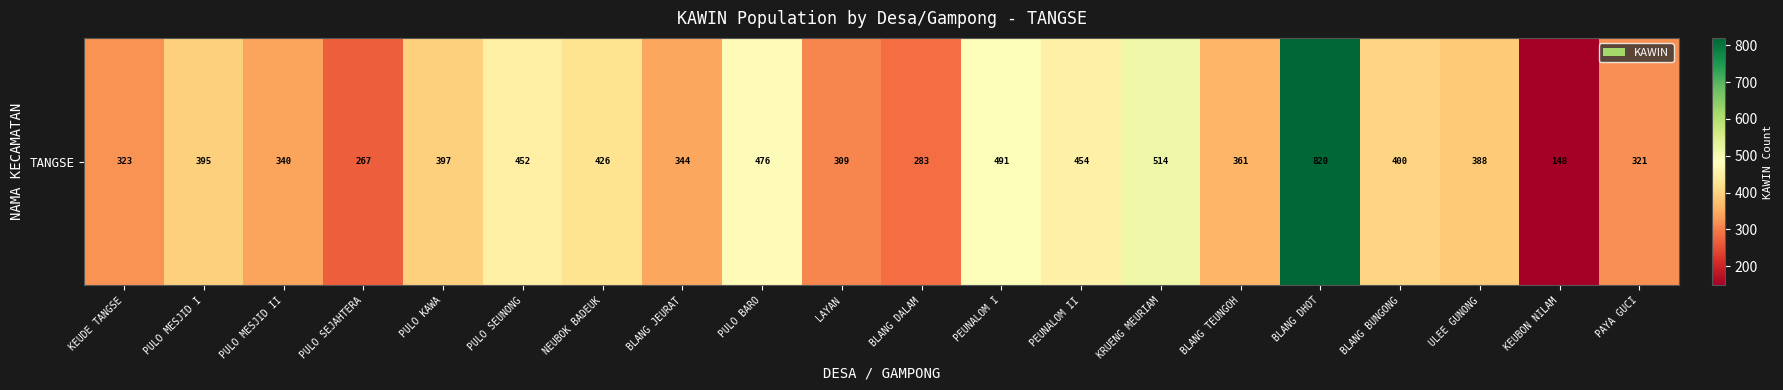

At which category does the chart reach its peak across all series?

BLANG DHOT